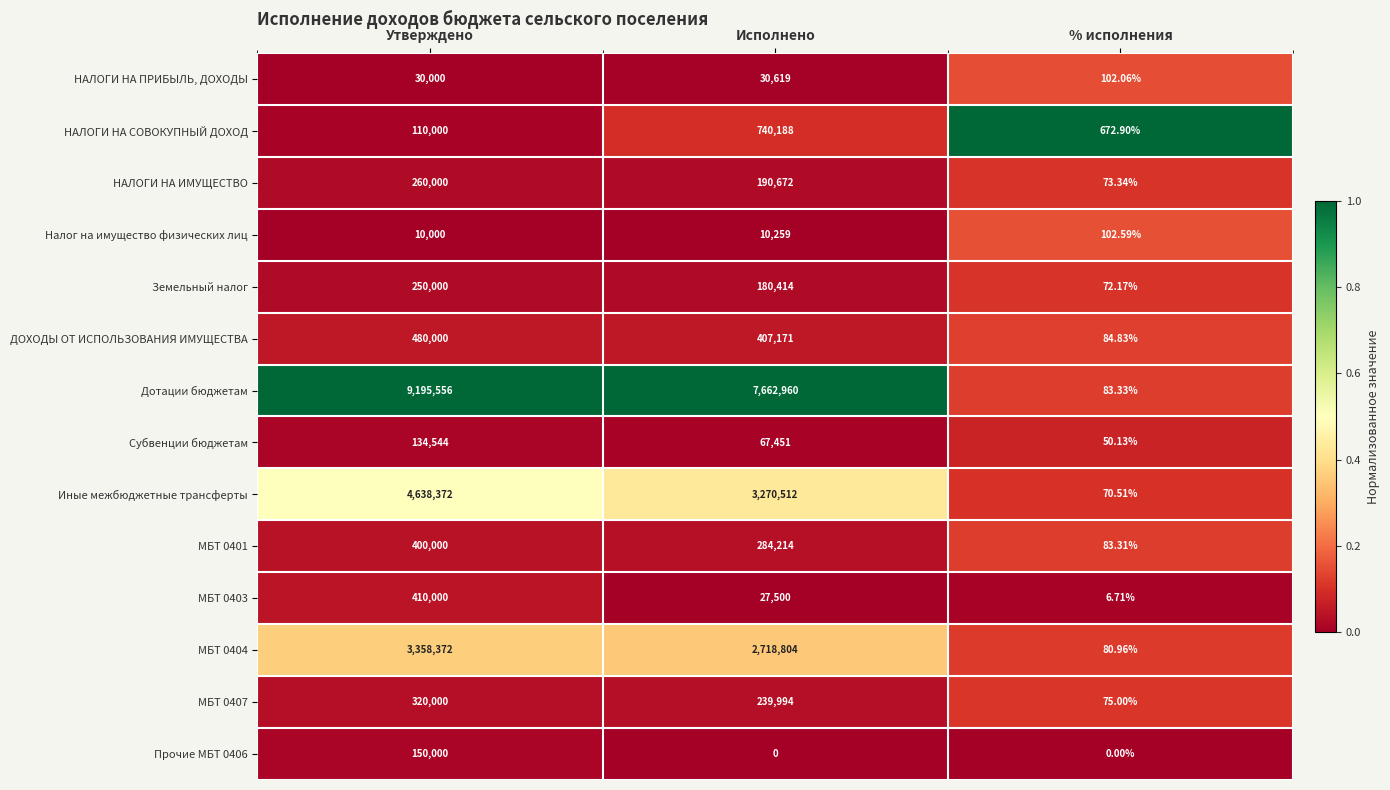

Which category has the highest value across all series?

Утверждено